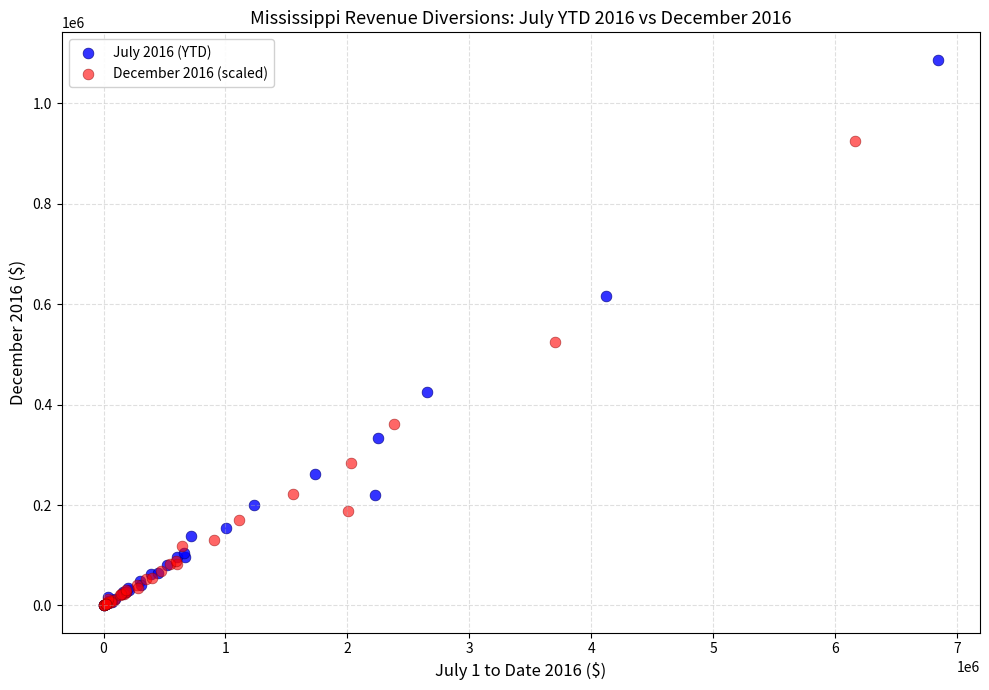

Which series has the largest Y range (max minus min)?

July 2016 (YTD)